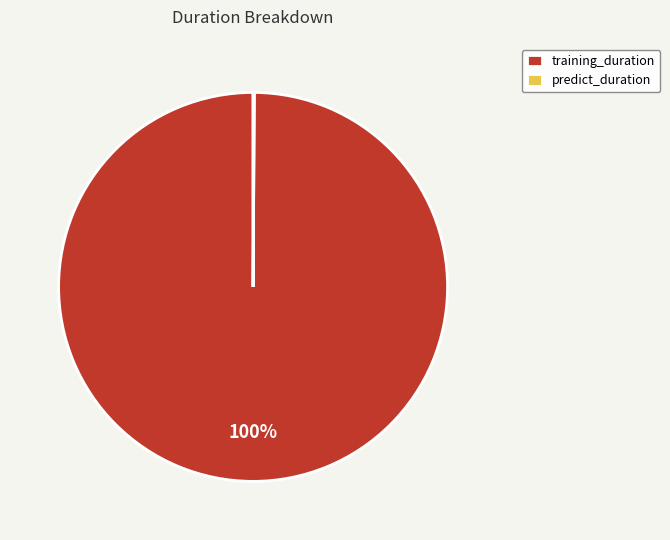

Which category has the biggest portion of the pie?

training_duration